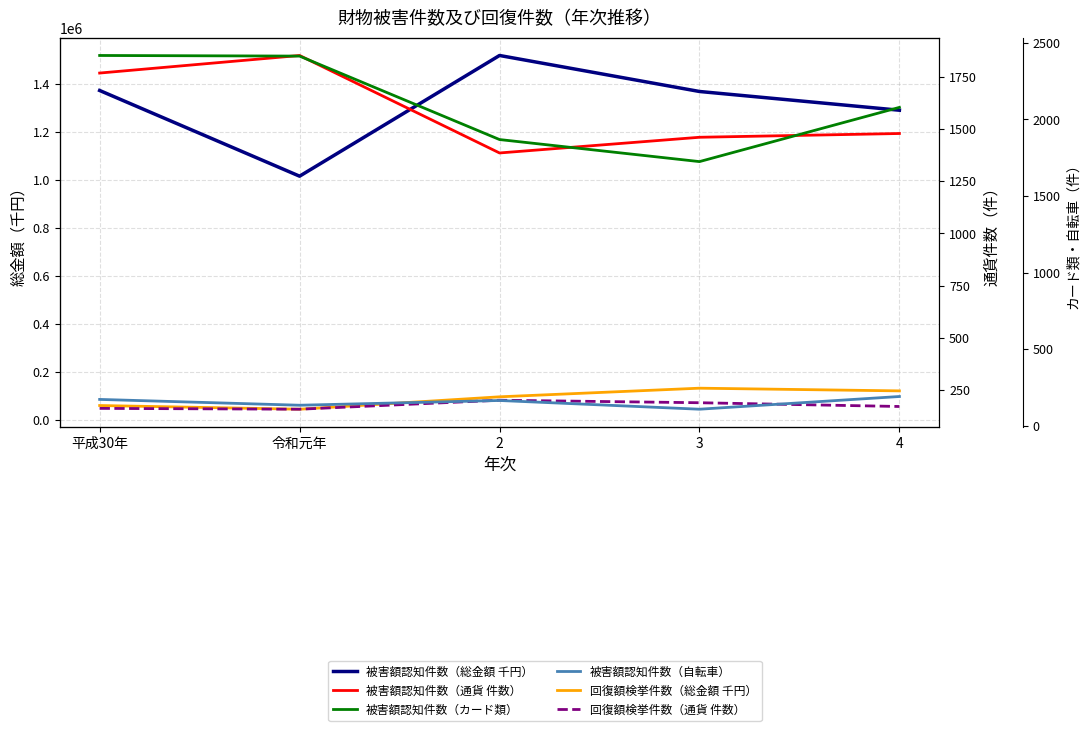

Is this an area chart (filled region under the line)?

No